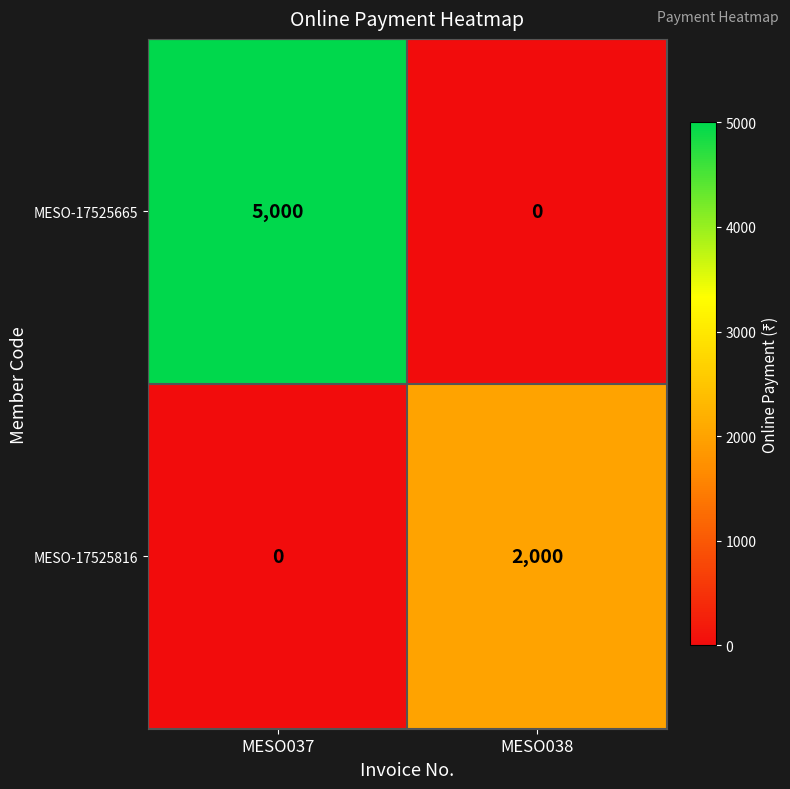

What is the spread (max minus min) of values at MESO037?

5000